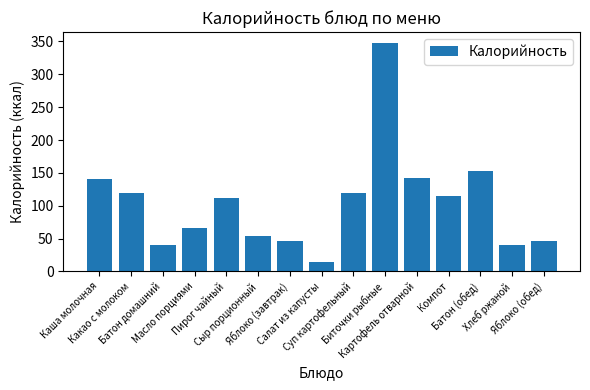

What position from the left is Батон (обед)?

13